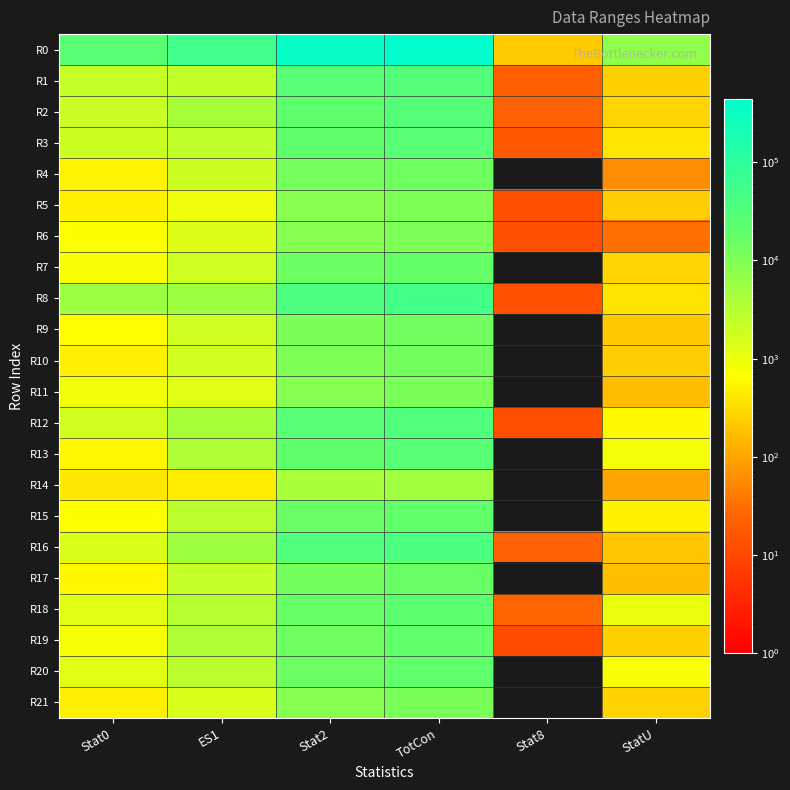

What is the greatest value displayed?

441646